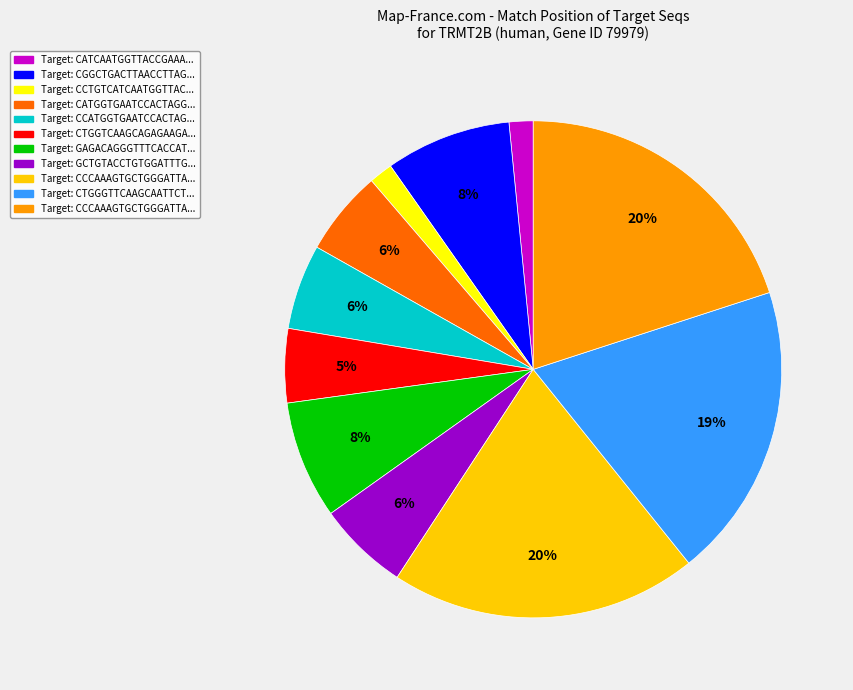

To the nearest percent, what is the average slice percentage?

9%